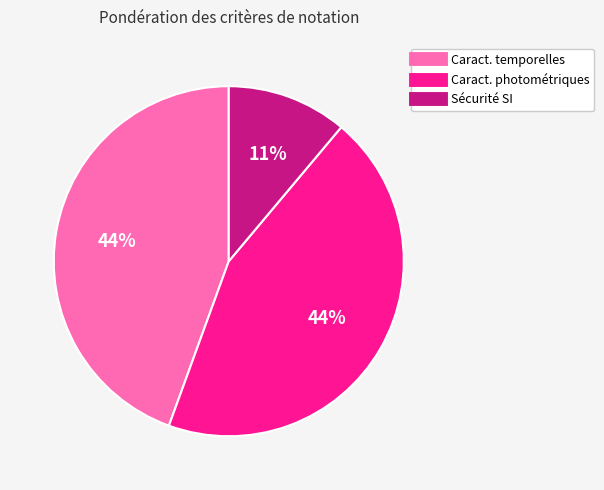

Is there a majority slice in this chart?

No